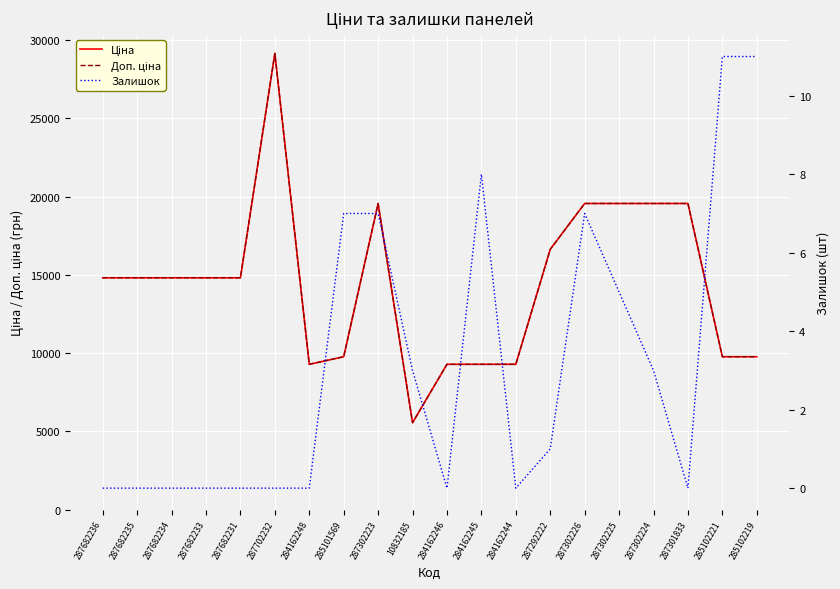

What is the average value of the Залишок series?

3.1